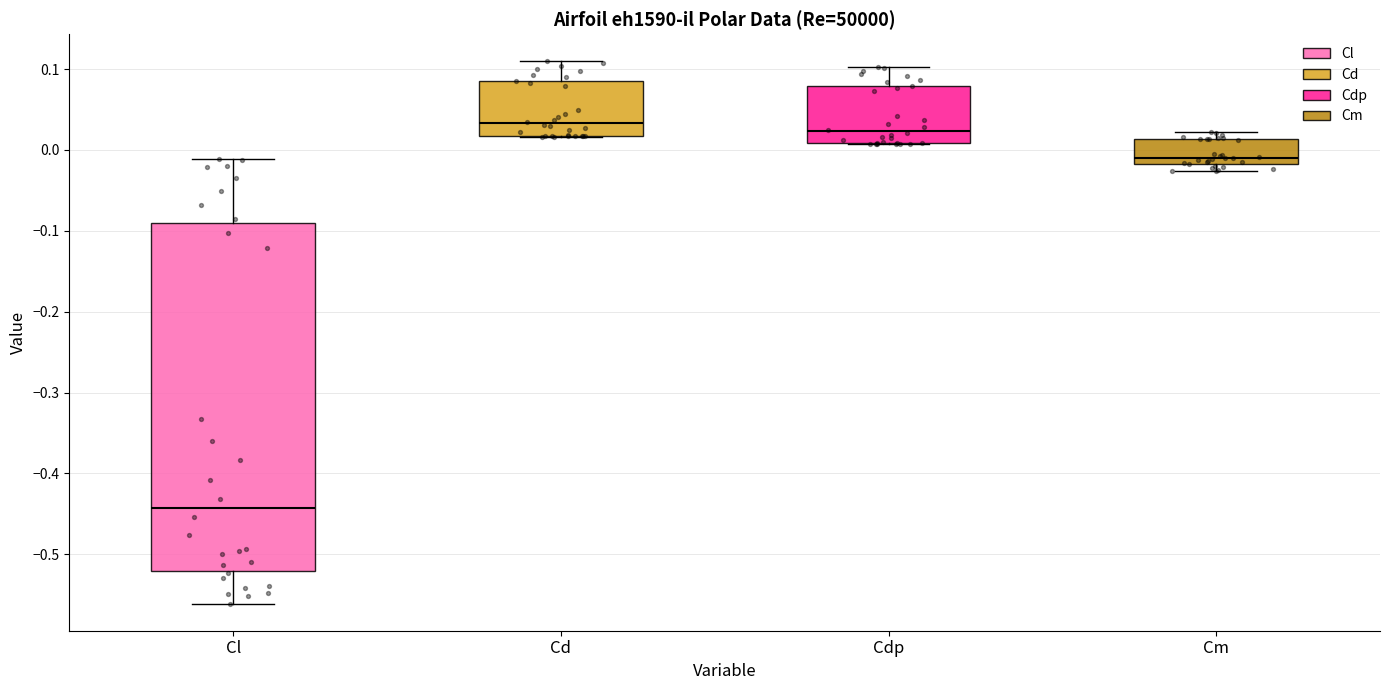

Reading left to right, transcribe this box plot: for each box, give where its median line is, the range the box spans, and where its two whiskers end, as read against the y-axis. The values are not printed on the chart, so give them approximately, as read against the axis.

Cl: median -0.44, box -0.52 to -0.09, whiskers -0.56 to -0.01
Cd: median 0.03, box 0.02 to 0.08, whiskers 0.02 to 0.11
Cdp: median 0.02, box 0.01 to 0.08, whiskers 0.01 to 0.10
Cm: median -0.01, box -0.02 to 0.01, whiskers -0.03 to 0.02